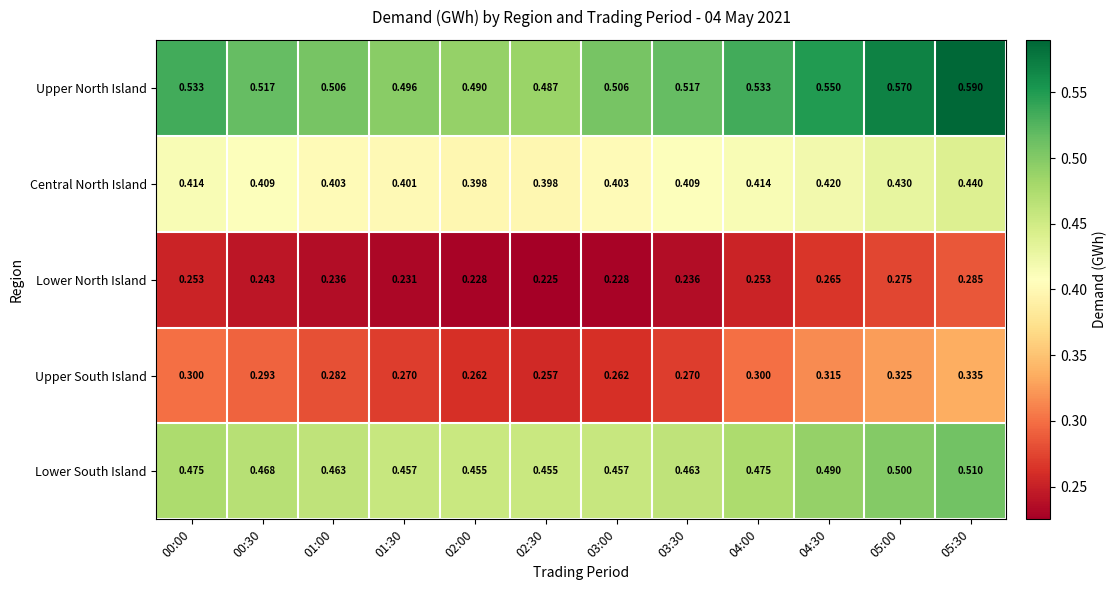

Rank the series by their maximum value, from highest to lowest.

Upper North Island, Lower South Island, Central North Island, Upper South Island, Lower North Island